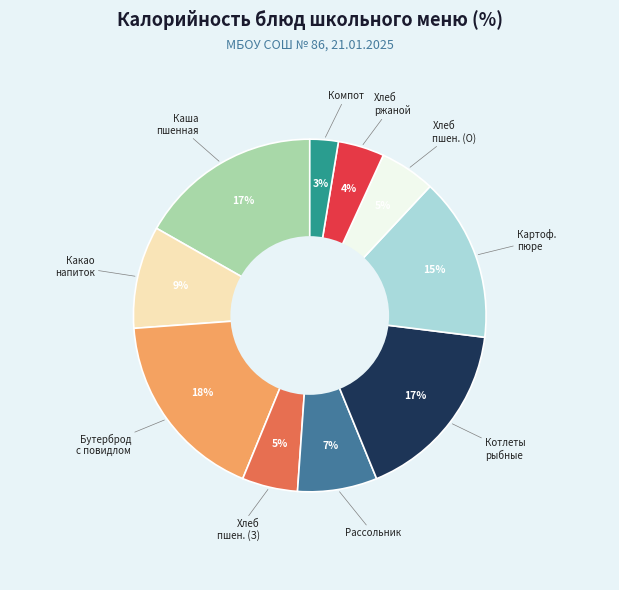

Is there any slice that represents more than half of the pie?

No